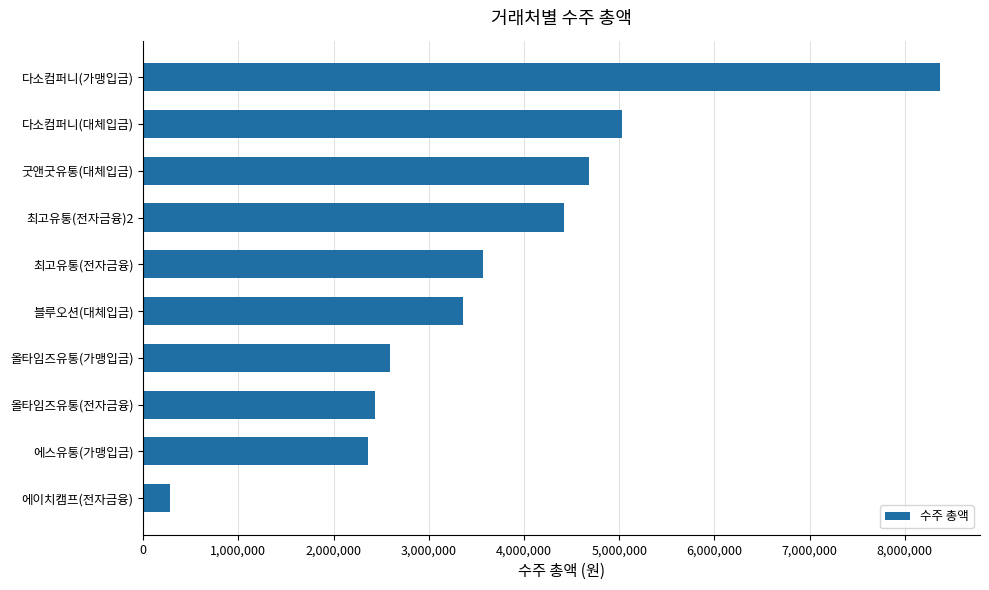

True or false: the data shows 3567500 at 최고유통(전자금융).

True